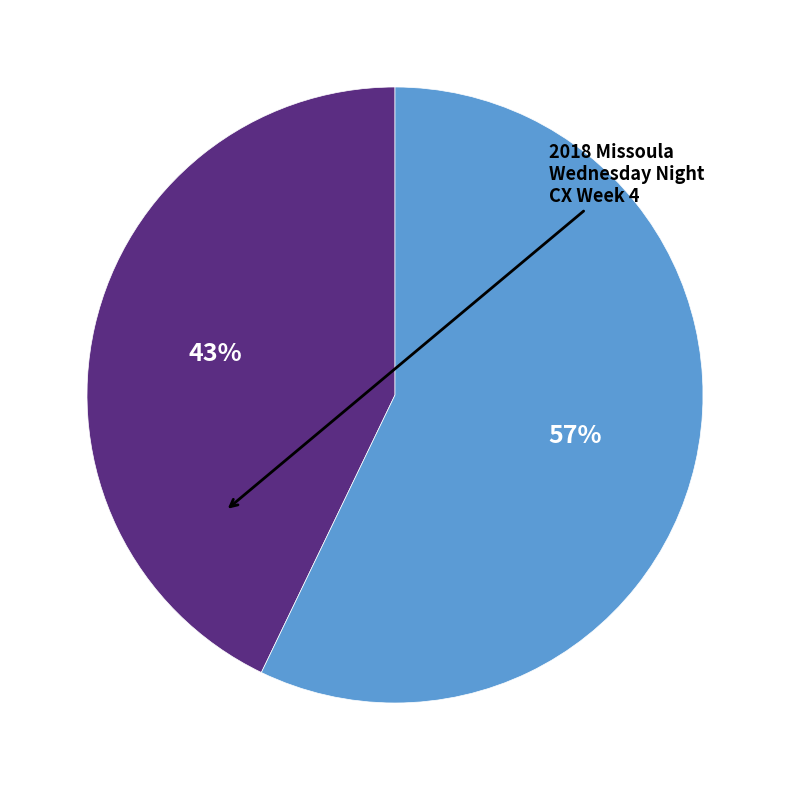

To the nearest percent, what is the average slice percentage?

50%